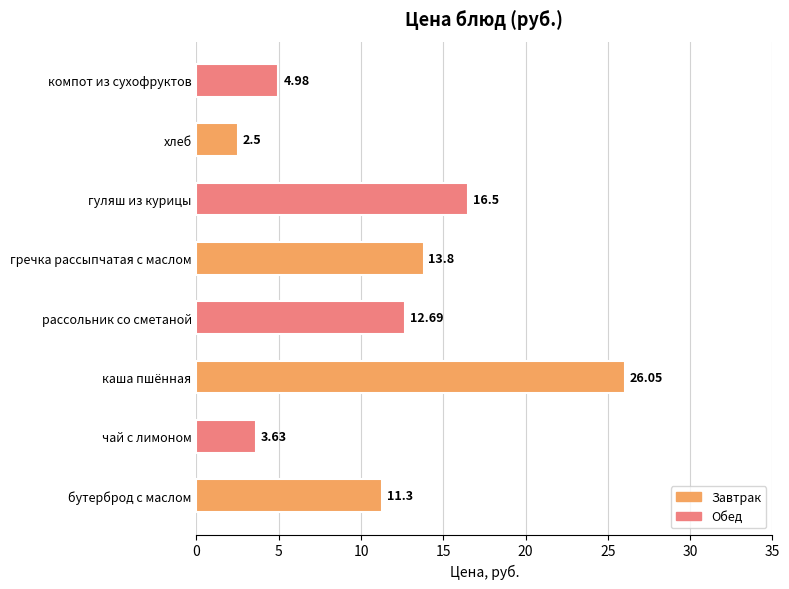

What is the ratio of the value at бутерброд с маслом to the value at хлеб?

4.5